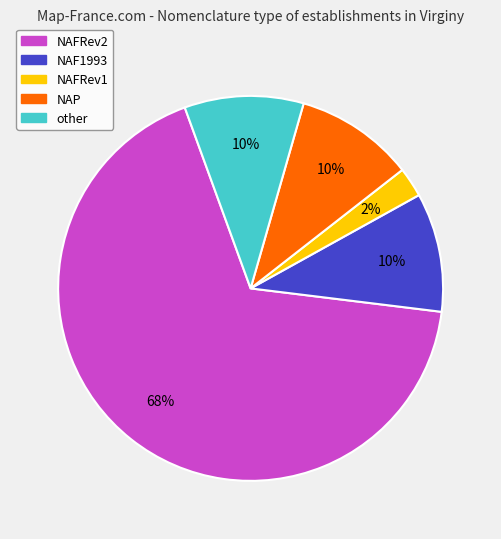

Does NAF1993 account for over 50% of the chart?

No